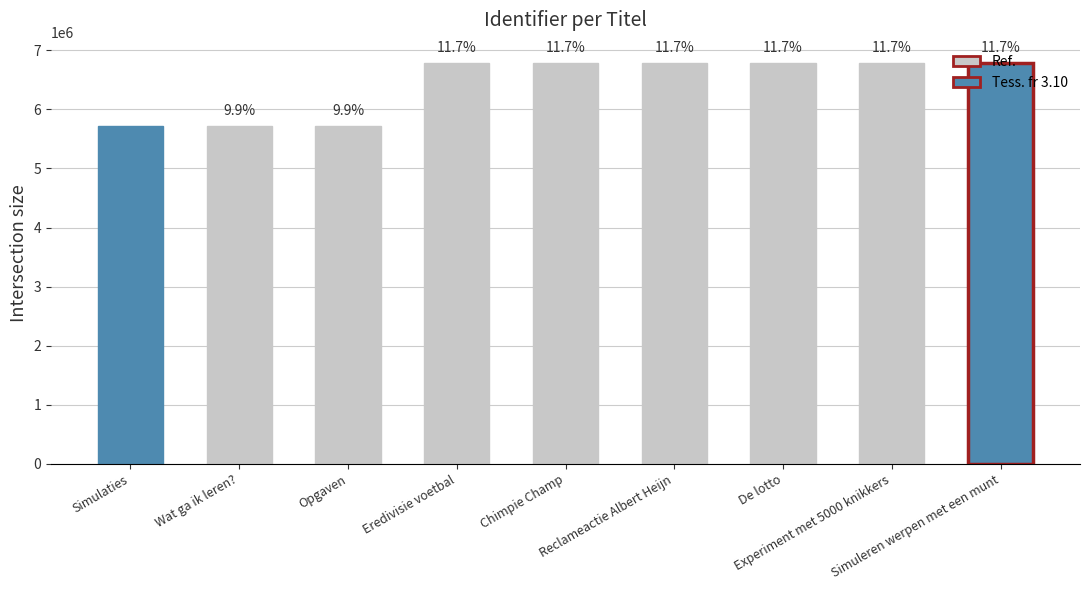

What position from the left is Wat ga ik leren??

2